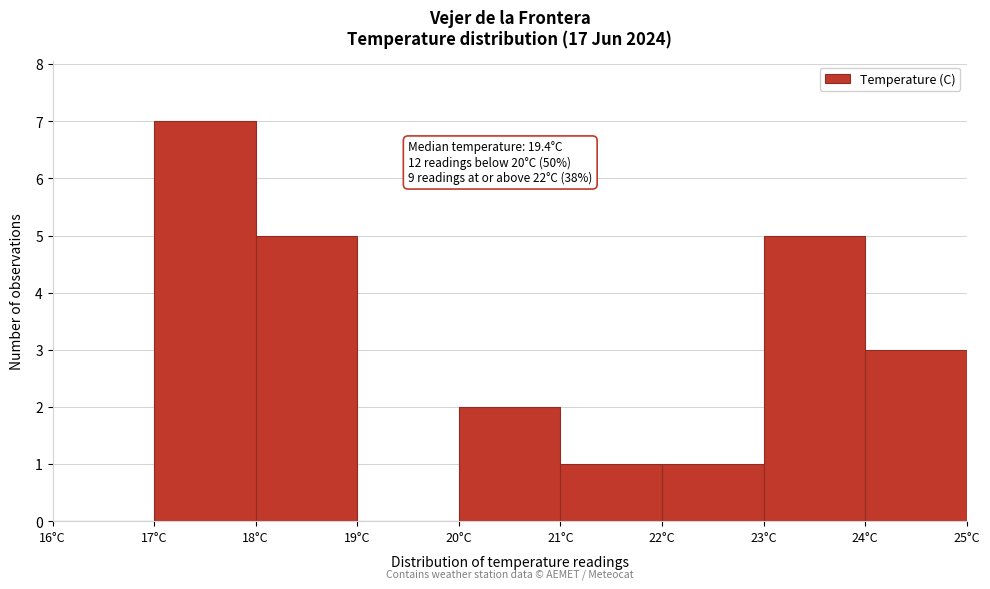

Over which range of the x-axis is the bar tallest?

17 to 18